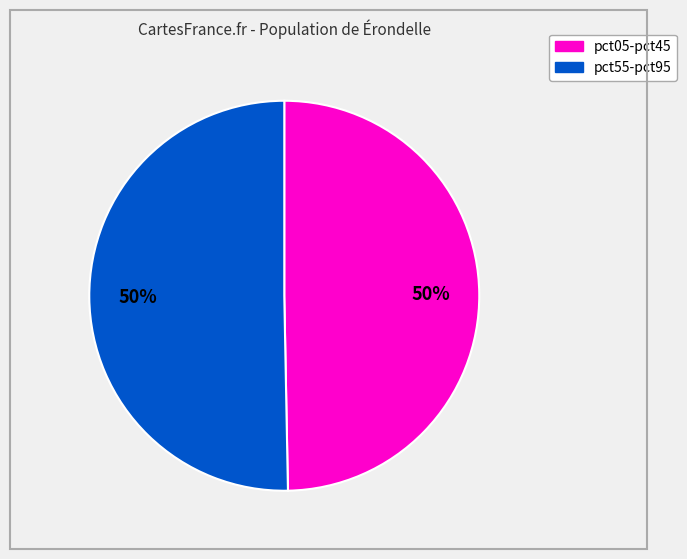

Approximately how many times larger is the value at pct05-pct45 compared to pct55-pct95?

1.0